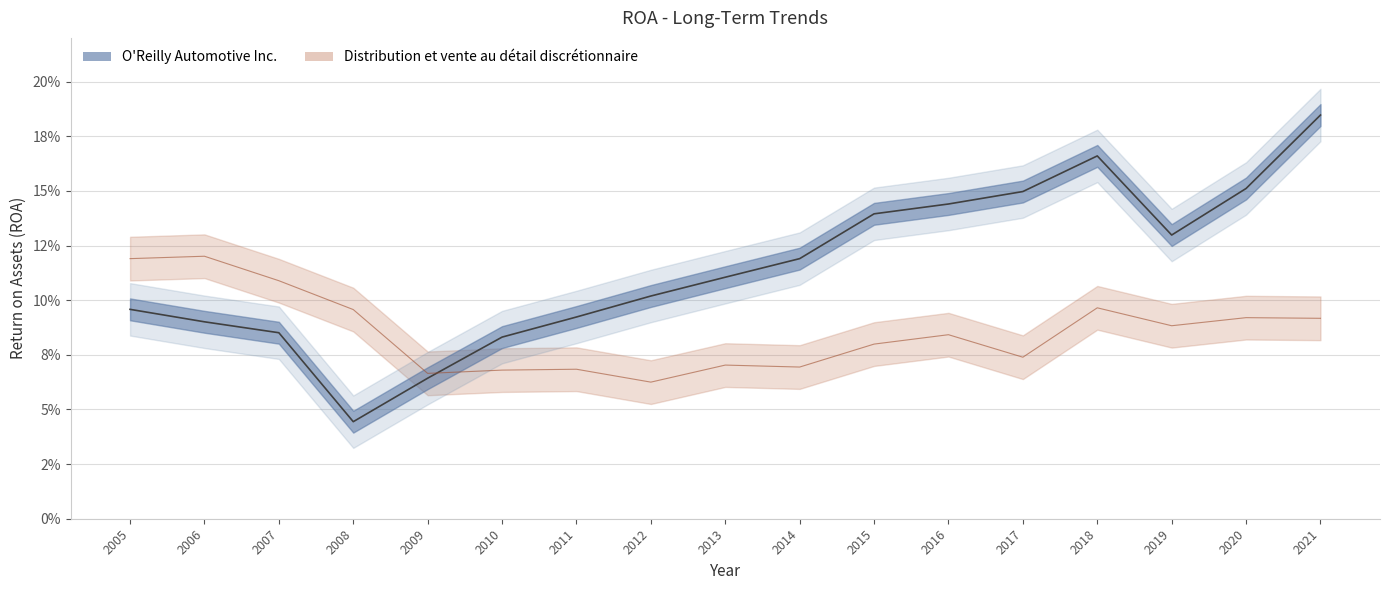

Between 2015 and 2010, which is larger?

2015